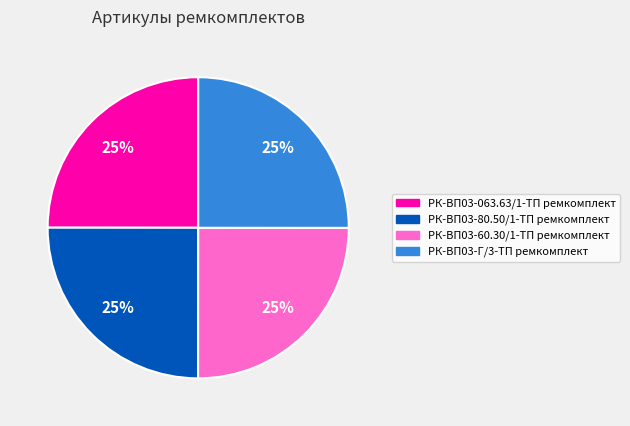

Does any single category account for the majority?

No